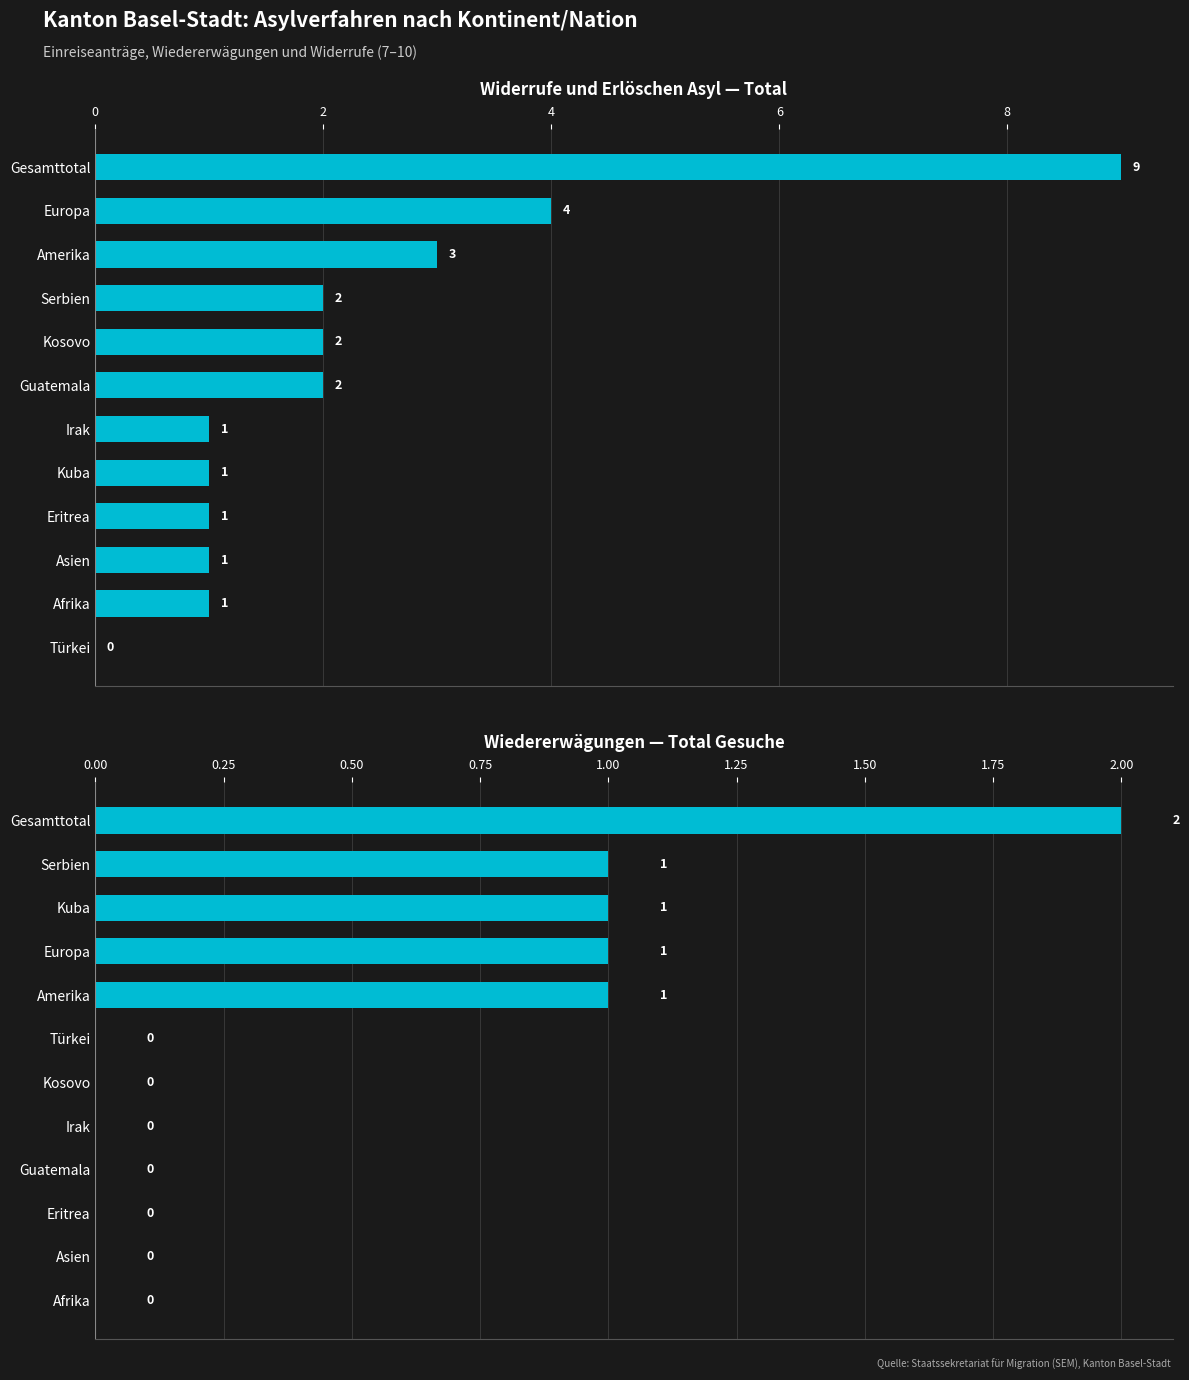

The Wiedererwägungen — Total Gesuche series shows 2 at Kuba. True or false?

False